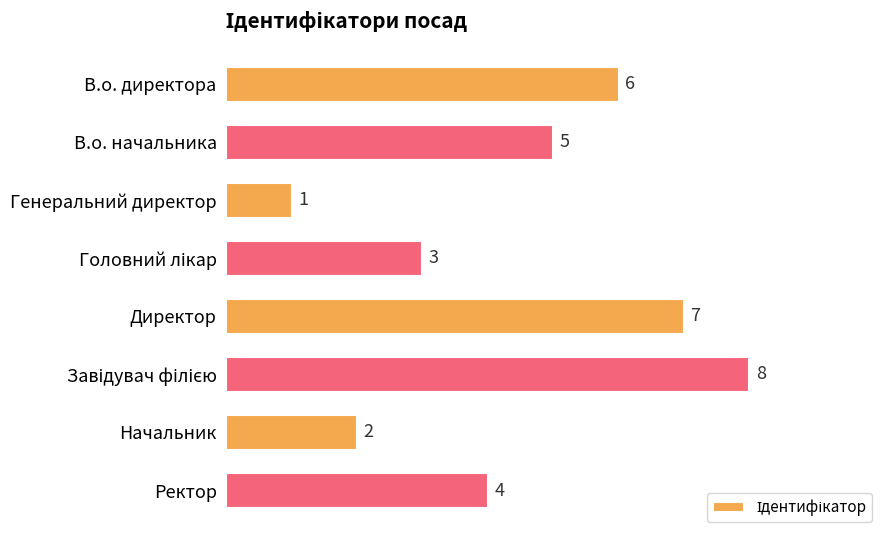

The chart shows a value of 2 at Начальник. True or false?

True